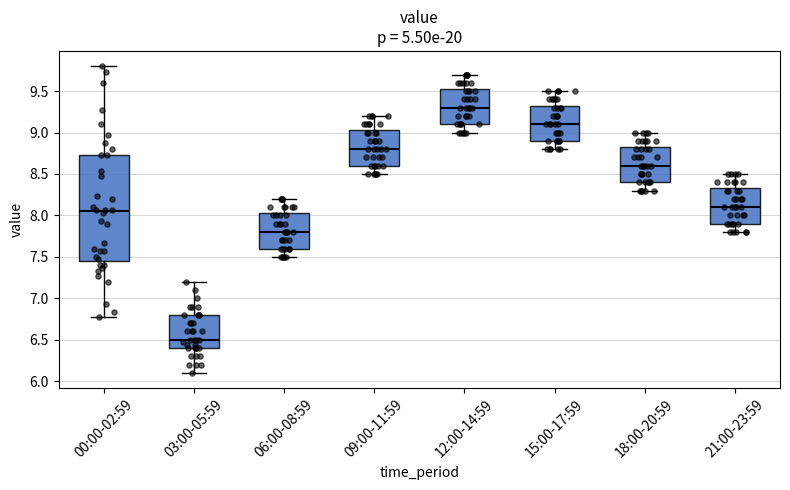

Reading left to right, read every box against the y-axis: the position of its median line, the range the box covers, and the ends of its whiskers. The values are not printed on the chart, so give them approximately, as read against the axis.

00:00-02:59: median 8.05, box 7.45 to 8.75, whiskers 6.75 to 9.80
03:00-05:59: median 6.50, box 6.40 to 6.80, whiskers 6.10 to 7.20
06:00-08:59: median 7.80, box 7.60 to 8.05, whiskers 7.50 to 8.20
09:00-11:59: median 8.80, box 8.60 to 9.05, whiskers 8.50 to 9.20
12:00-14:59: median 9.30, box 9.10 to 9.55, whiskers 9.00 to 9.70
15:00-17:59: median 9.10, box 8.90 to 9.35, whiskers 8.80 to 9.50
18:00-20:59: median 8.60, box 8.40 to 8.85, whiskers 8.30 to 9.00
21:00-23:59: median 8.10, box 7.90 to 8.35, whiskers 7.80 to 8.50